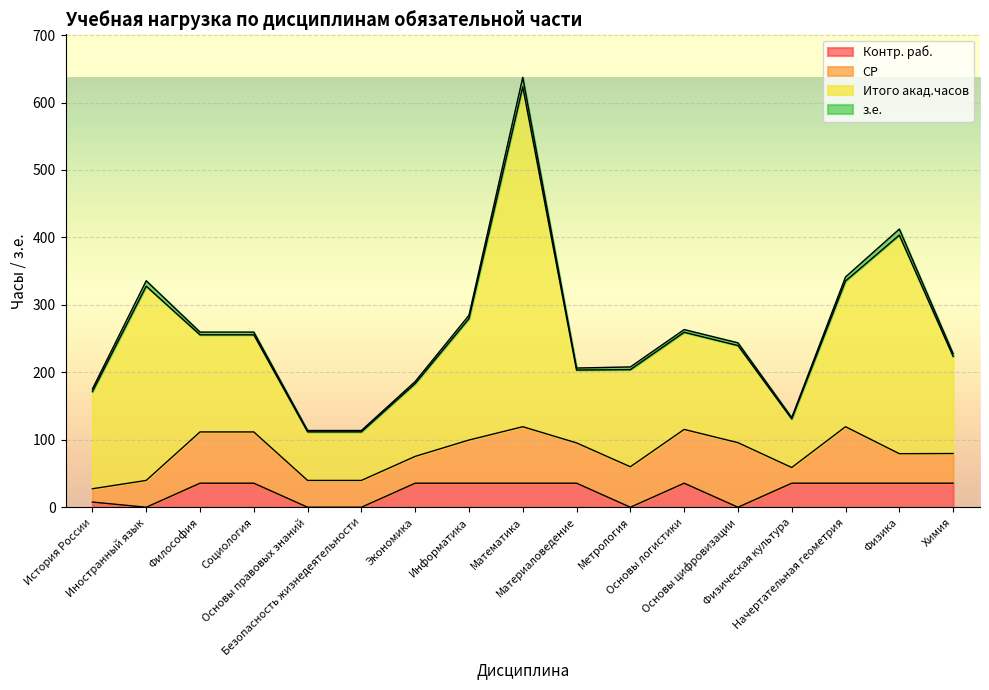

At how many categories does at least one series exceed 79?

14